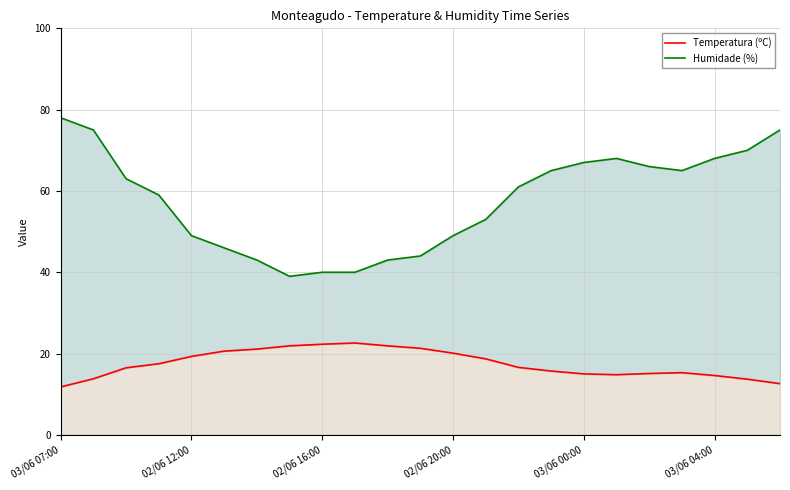

How many values in the Temperatura (ºC) series exceed 16?

13